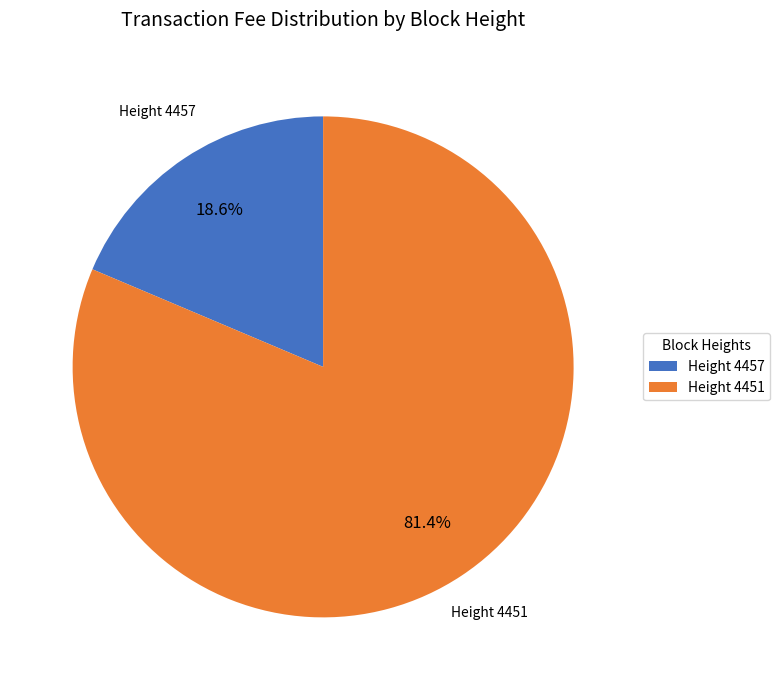

Rank the categories by value from lowest to highest.

Height 4457, Height 4451